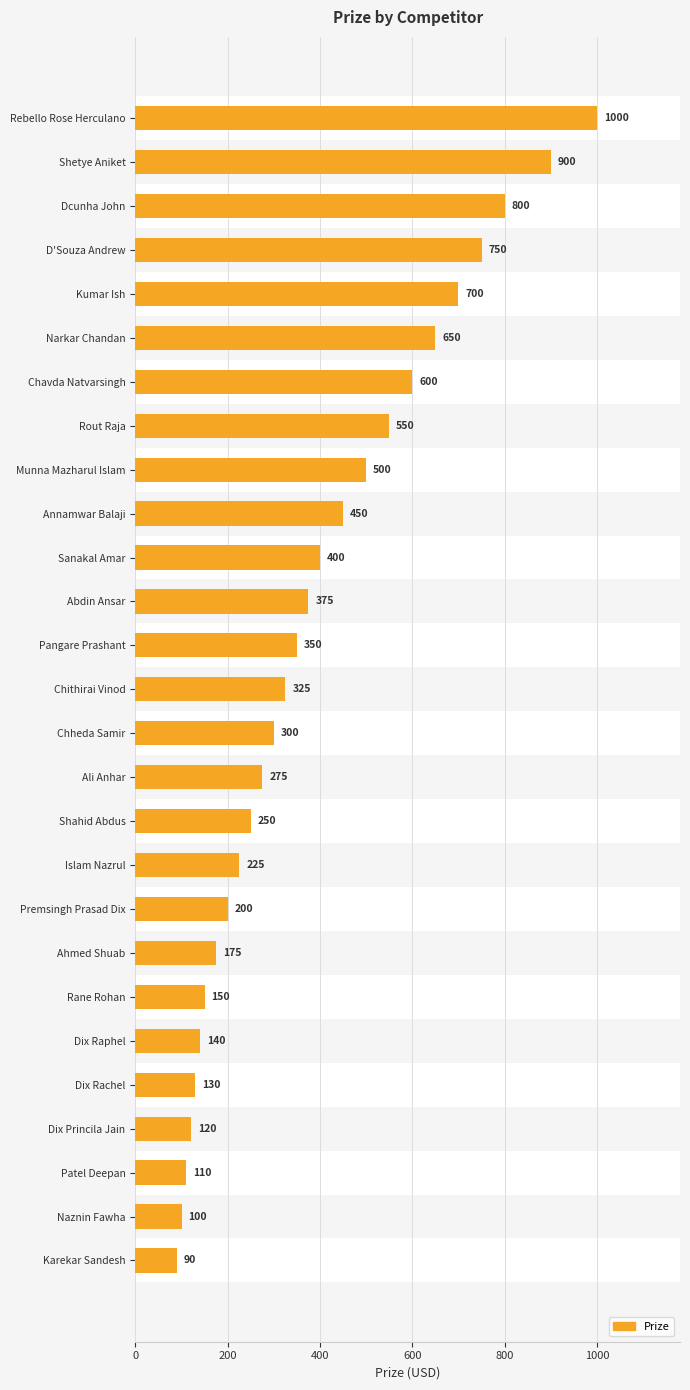

What is the ratio of the value at Rout Raja to the value at Ahmed Shuab?

3.1